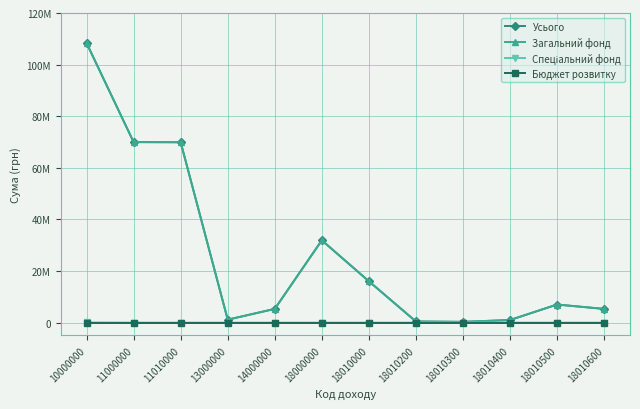

True or false: Бюджет розвитку and Загальний фонд cross at least once.

False